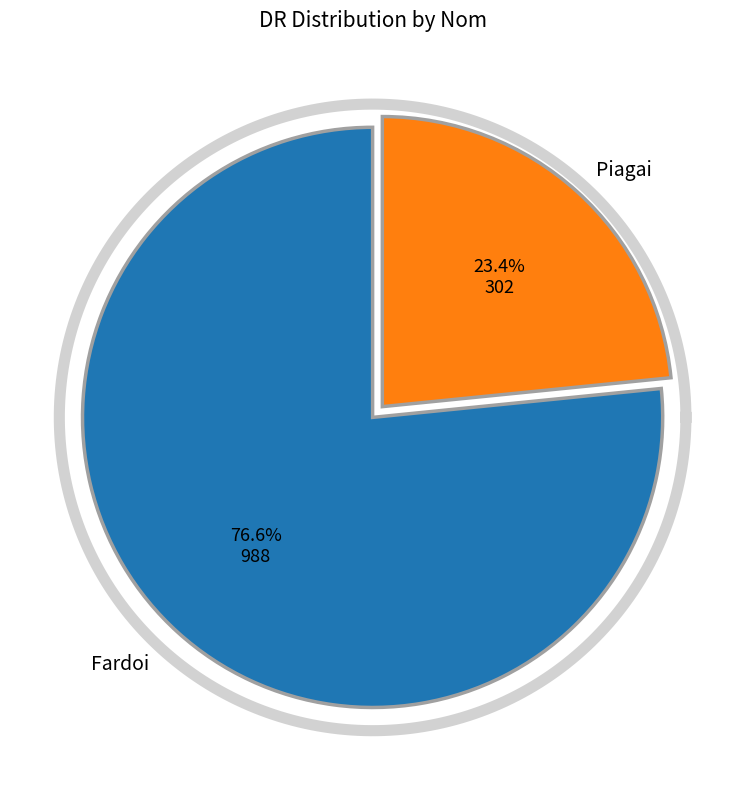

Does Piagai represent more than half of the total?

No